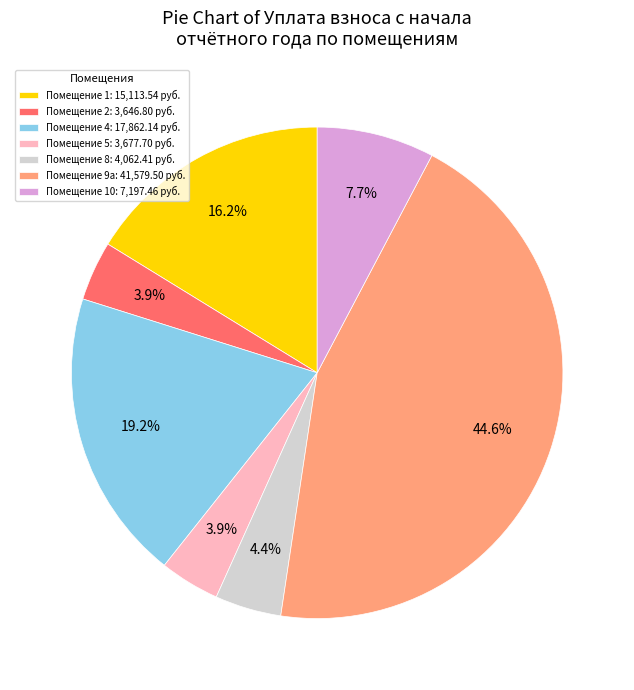

Combined, what portion of the pie is Помещение 10: 7,197.46 руб. and Помещение 4: 17,862.14 руб.?

26.9%